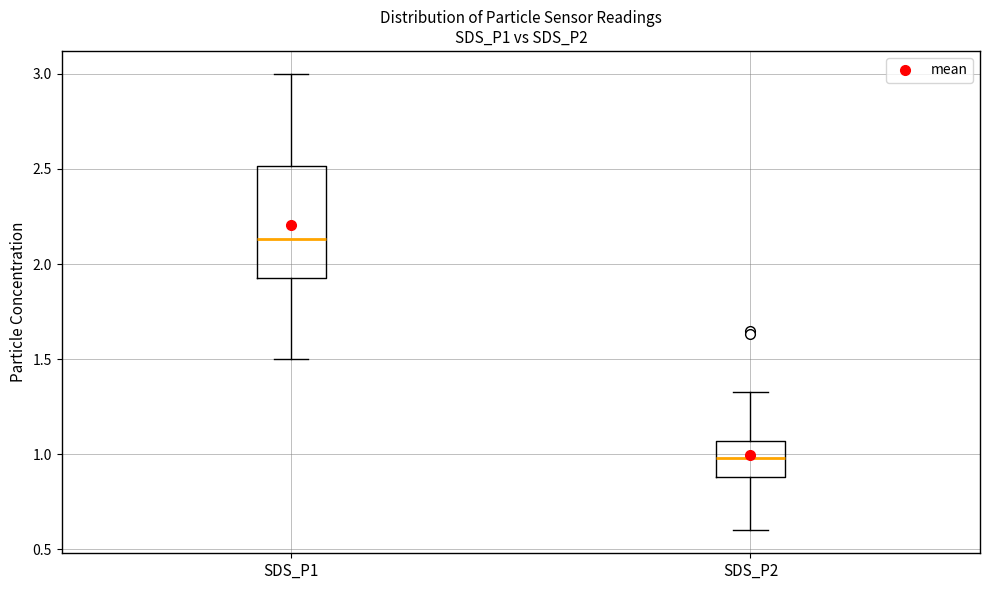

Reading left to right, read every box against the y-axis: the position of its median line, the range the box covers, and the ends of its whiskers. The values are not printed on the chart, so give them approximately, as read against the axis.

SDS_P1: median 2.15, box 1.95 to 2.50, whiskers 1.50 to 3.00
SDS_P2: median 1.00, box 0.90 to 1.05, whiskers 0.60 to 1.35